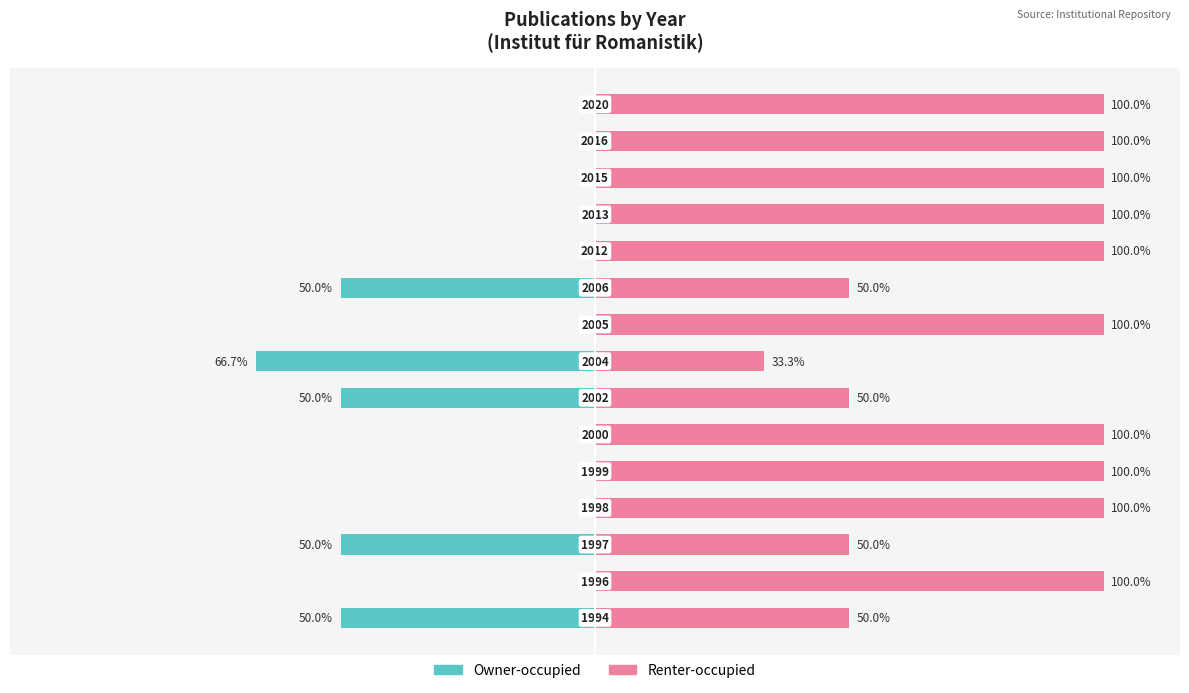

Are the bars horizontal?

Yes